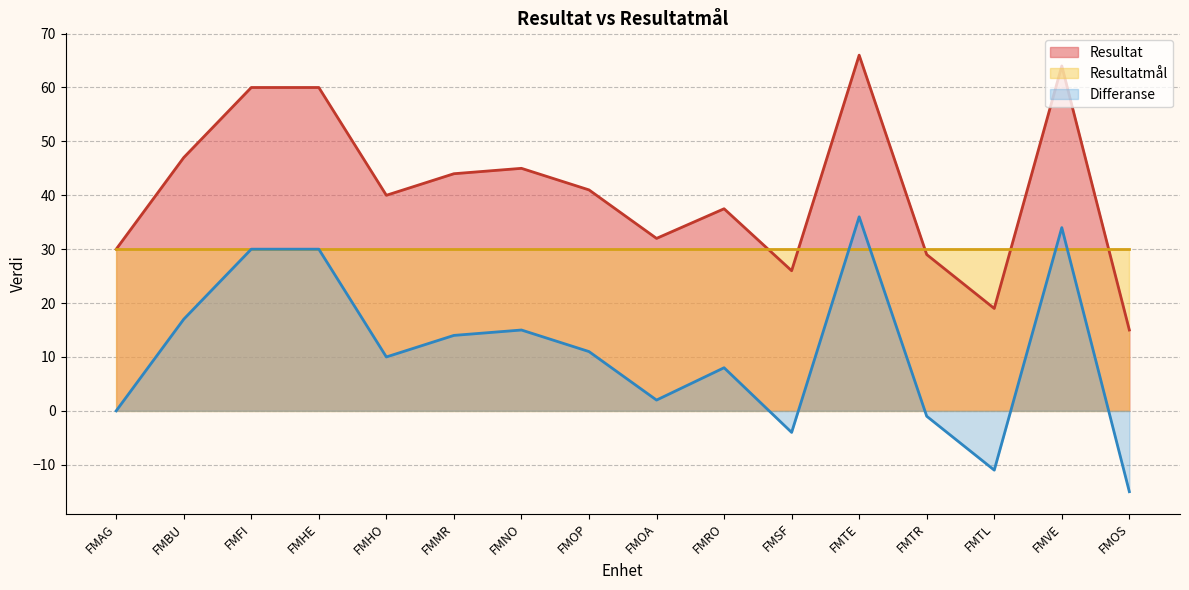

What are all the series names shown in the legend?

Resultat, Resultatmål, Differanse